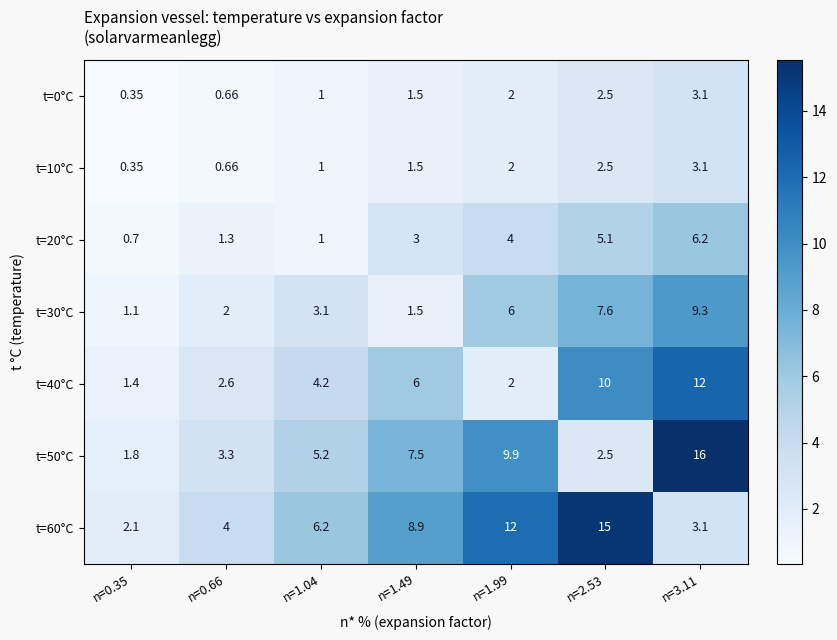

Is the value of t=10°C at n=1.99 greater than the value of t=50°C at n=2.53?

No